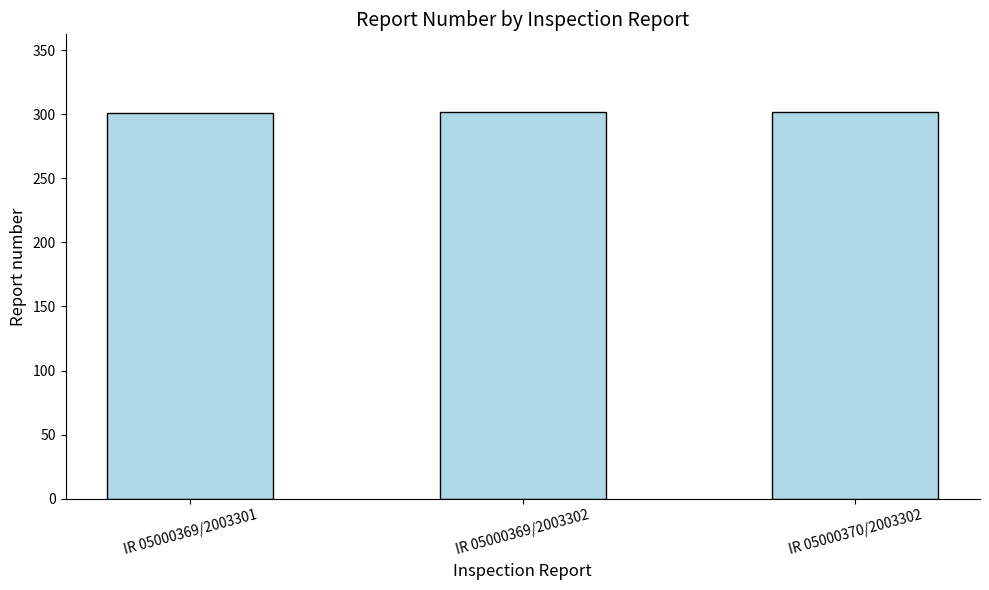

What is the difference between the maximum and minimum values?

1